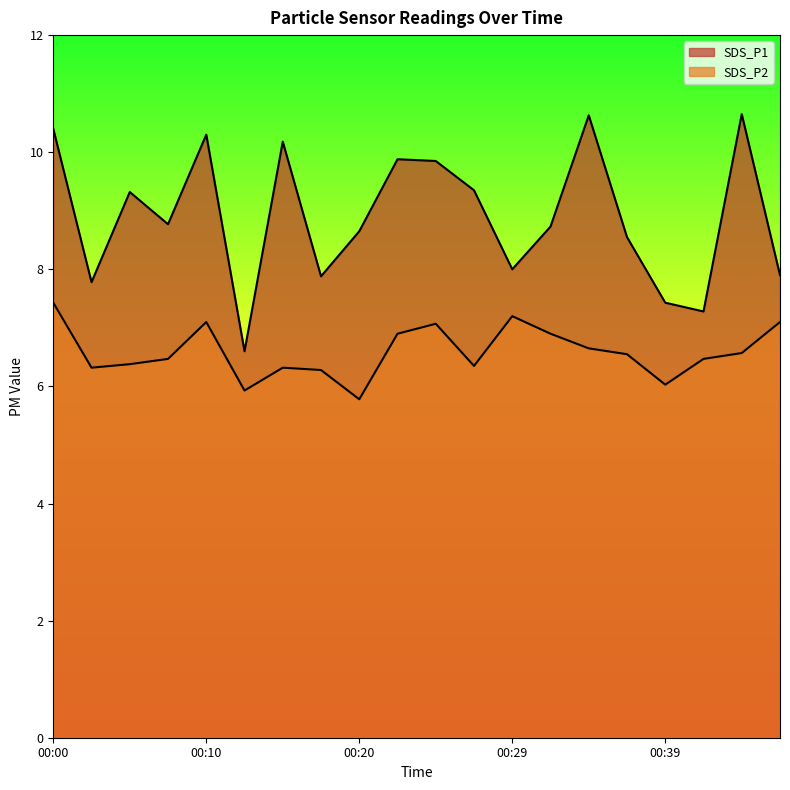

How many lines are shown in the chart?

2